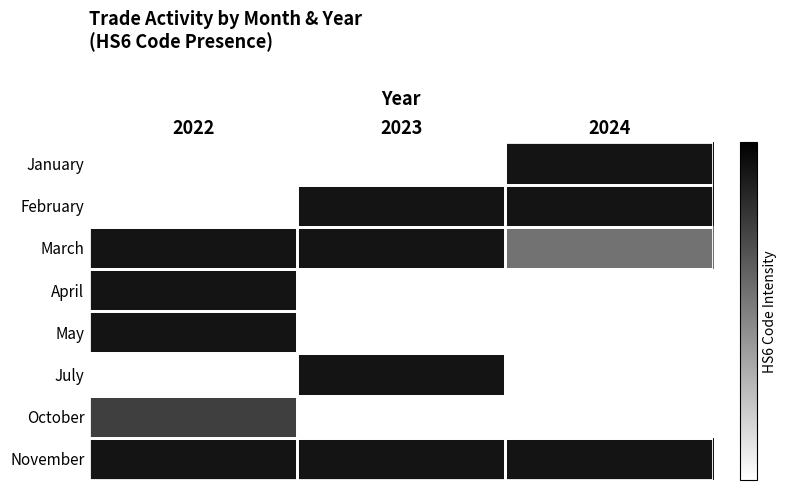

What is the maximum value shown in the chart?

0.9